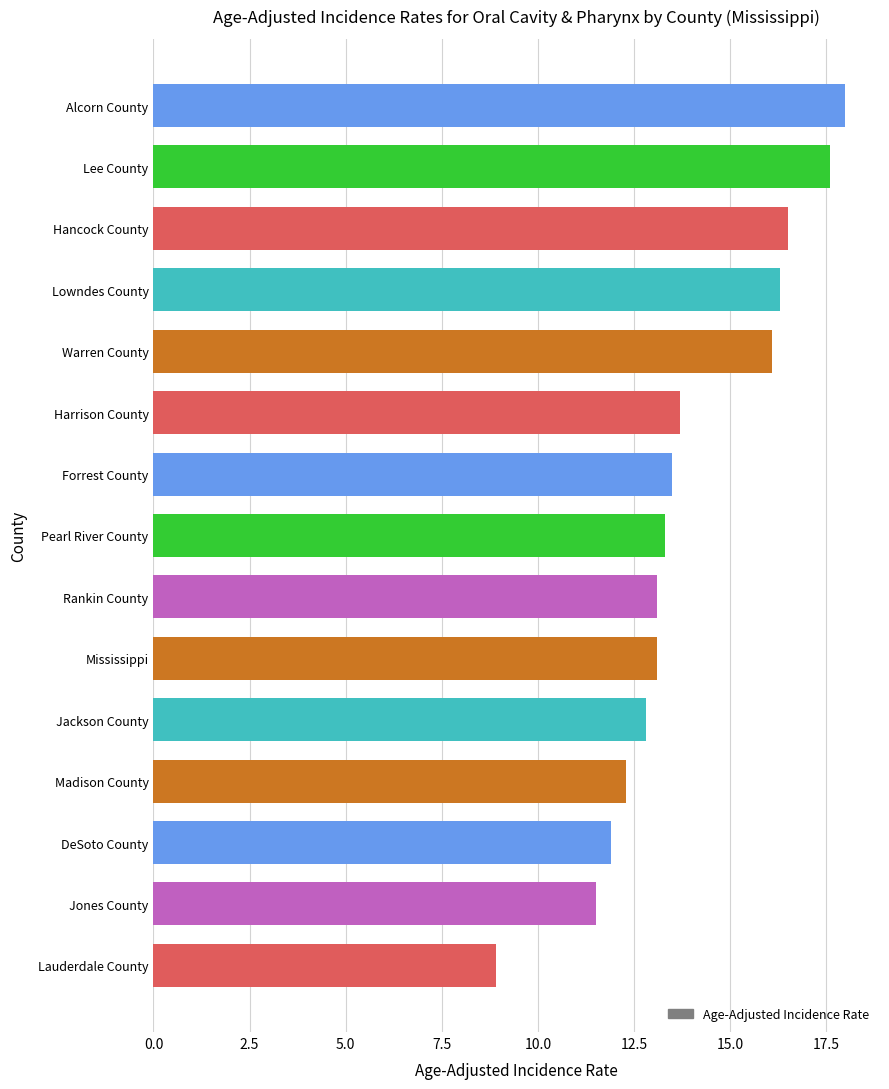

Approximately how many times larger is the value at Pearl River County compared to Lee County?

0.8